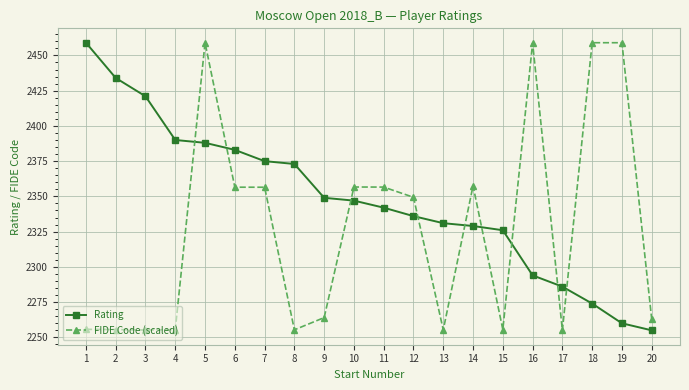

How many lines are shown in the chart?

2